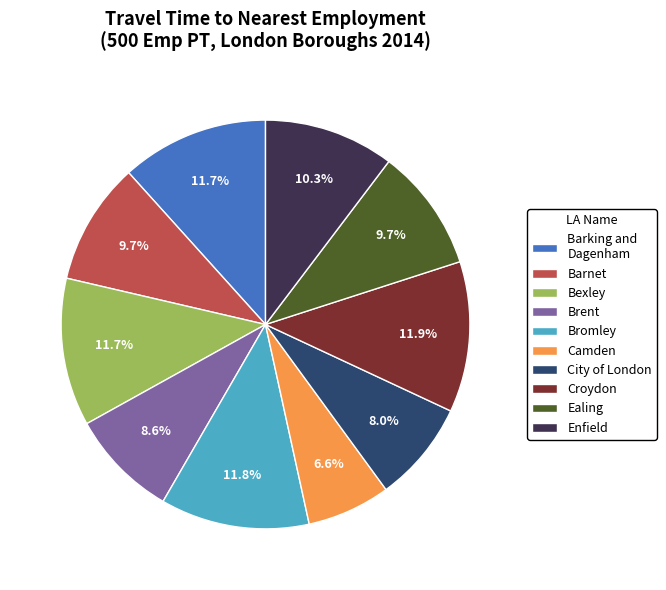

Is Bromley the majority of the pie?

No